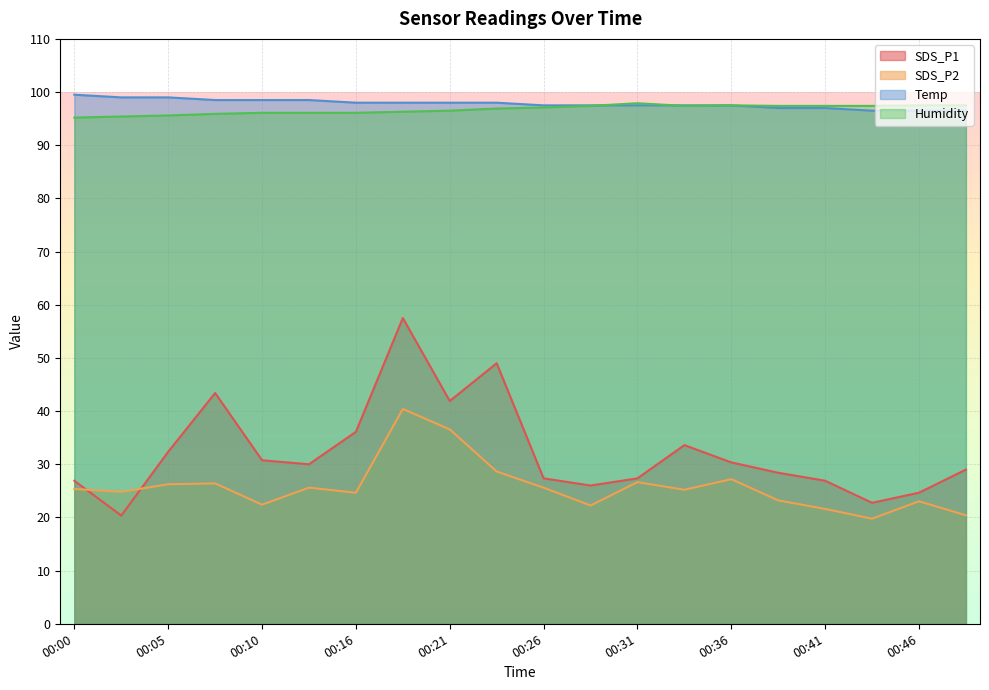

The value of SDS_P2 at 00:13 is 34.7. True or false?

False